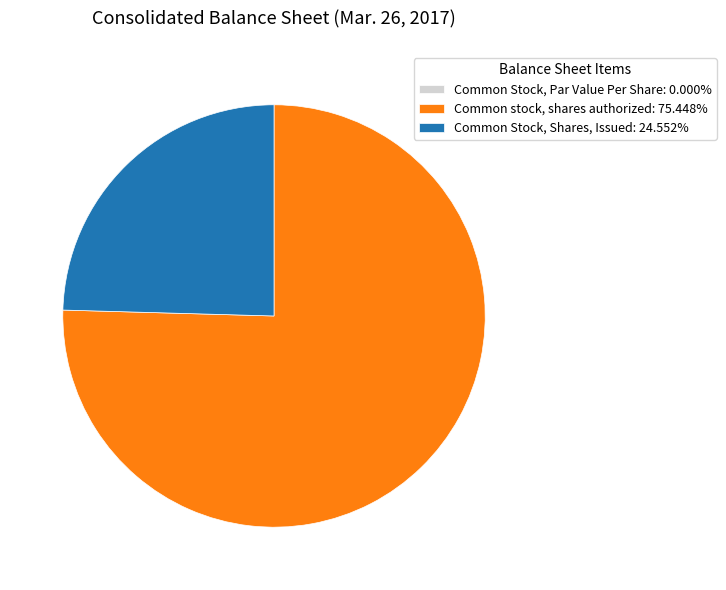

Approximately how many times larger is the value at Common stock, shares authorized: 75.448% compared to Common Stock, Shares, Issued: 24.552%?

3.1